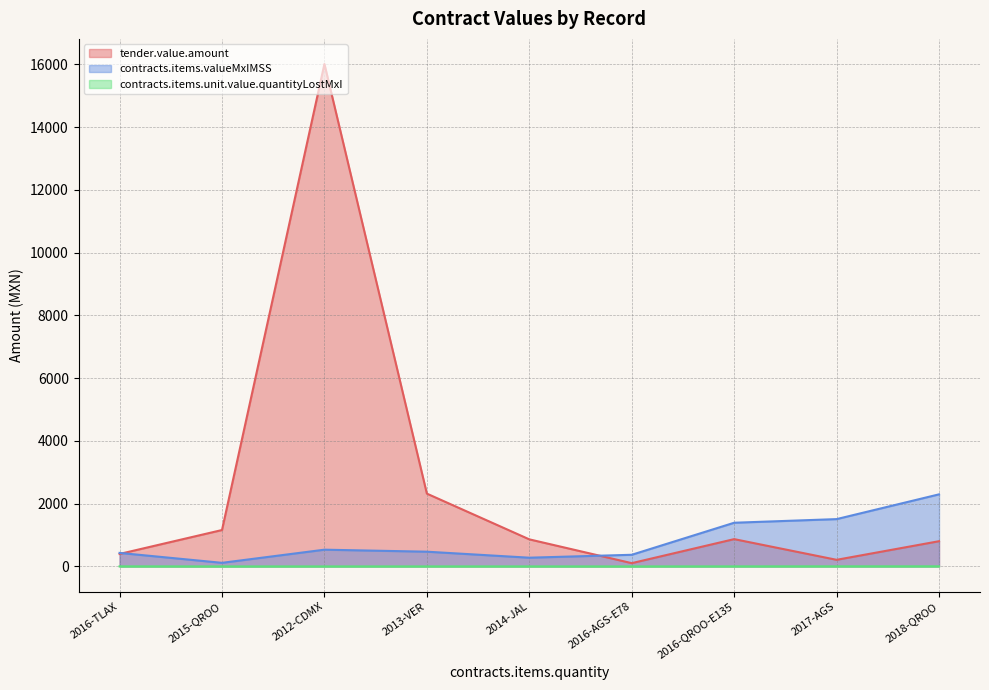

At which category is the sum across all series the highest?

2012-CDMX